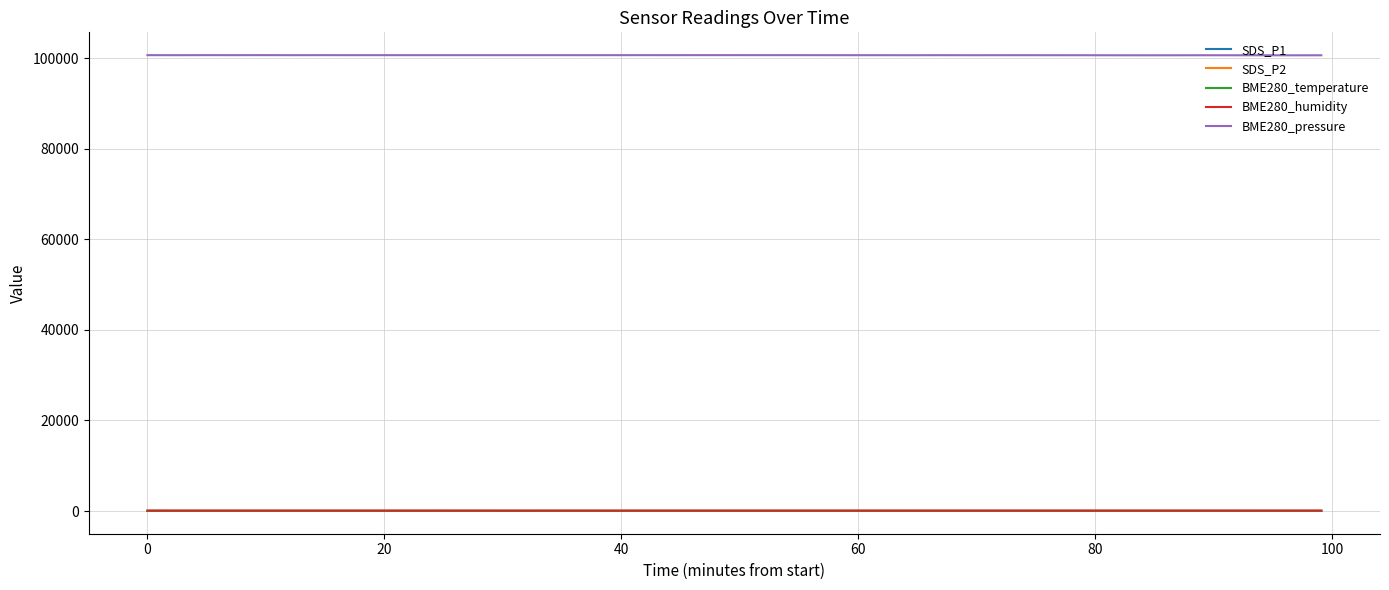

Does the chart display data point markers on the line(s)?

No